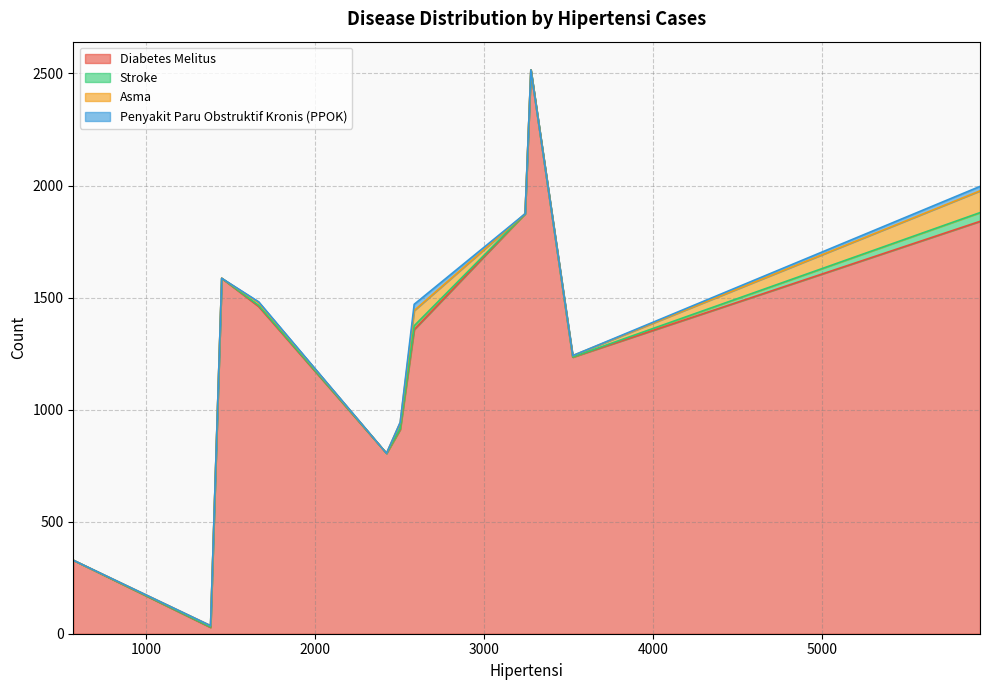

What are all the series names shown in the legend?

Diabetes Melitus, Stroke, Asma, Penyakit Paru Obstruktif Kronis (PPOK)